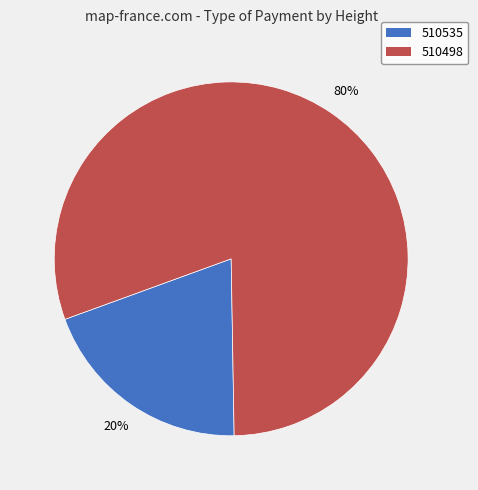

Is the sum of 510535 and 510498 greater than half?

Yes